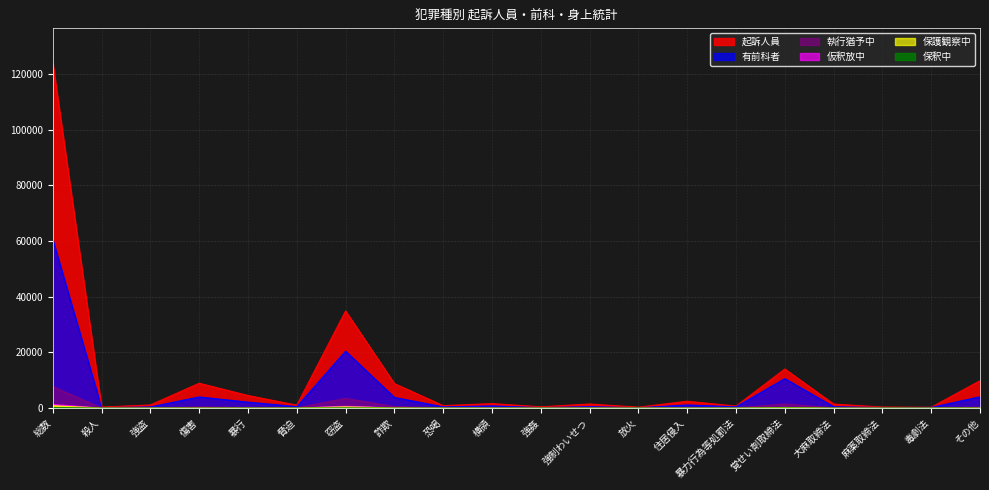

Reading right to left, transcribe all the data shown in this chart.

起訴人員: 9833	295	355	1437	14033	719	2448	319	1459	448	1608	869	8794	34878	1048	4520	8916	1110	352	124020
有前科者: 4058	223	163	484	10582	457	1108	105	509	158	771	448	3825	20441	516	2131	3999	410	125	60575
執行猶予中: 344	30	27	51	1448	31	143	9	66	14	138	61	499	3478	54	176	397	53	8	7691
仮釈放中: 50	6	2	6	189	5	36	3	21	3	19	14	68	629	12	30	66	13	3	1266
保護観察中: 31	3	5	1	206	5	16	0	4	3	2	7	46	429	4	7	20	8	0	834
保釈中: 12	1	1	2	40	0	4	0	2	1	1	1	2	46	0	6	7	0	0	140